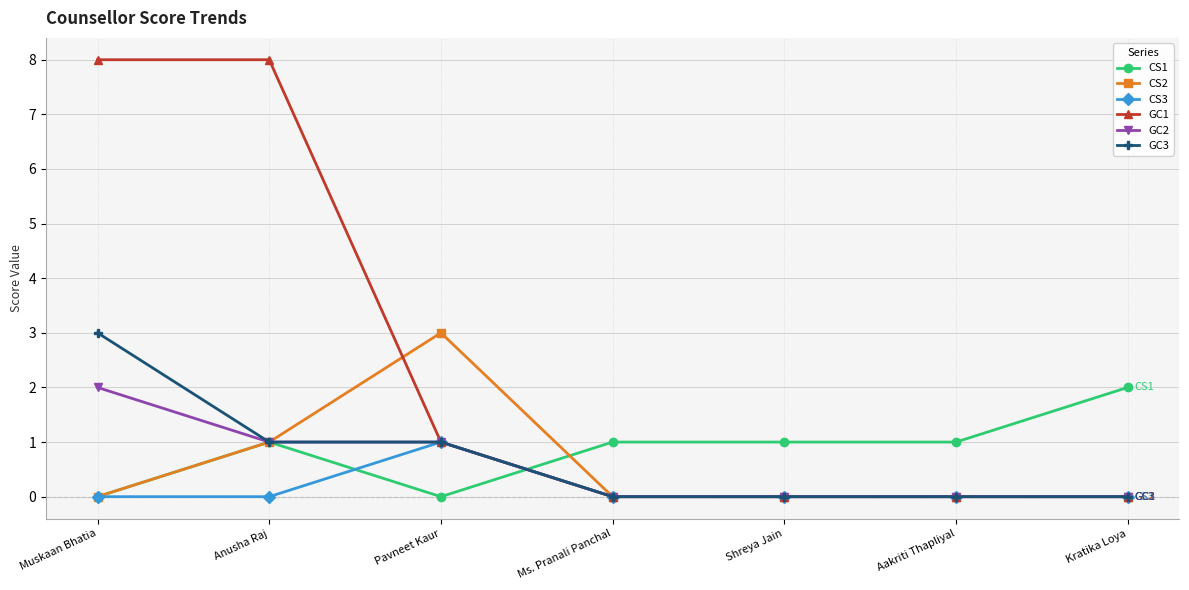

Where do CS1 and GC1 first cross each other?

Pavneet Kaur and Ms. Pranali Panchal